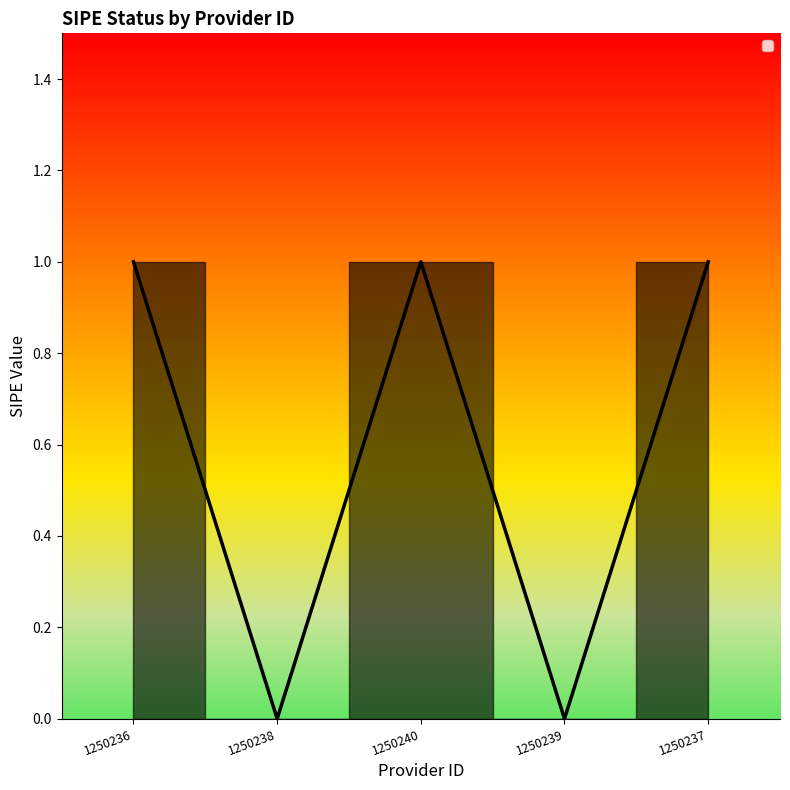

The chart shows a value of 1 at 1250236. True or false?

True